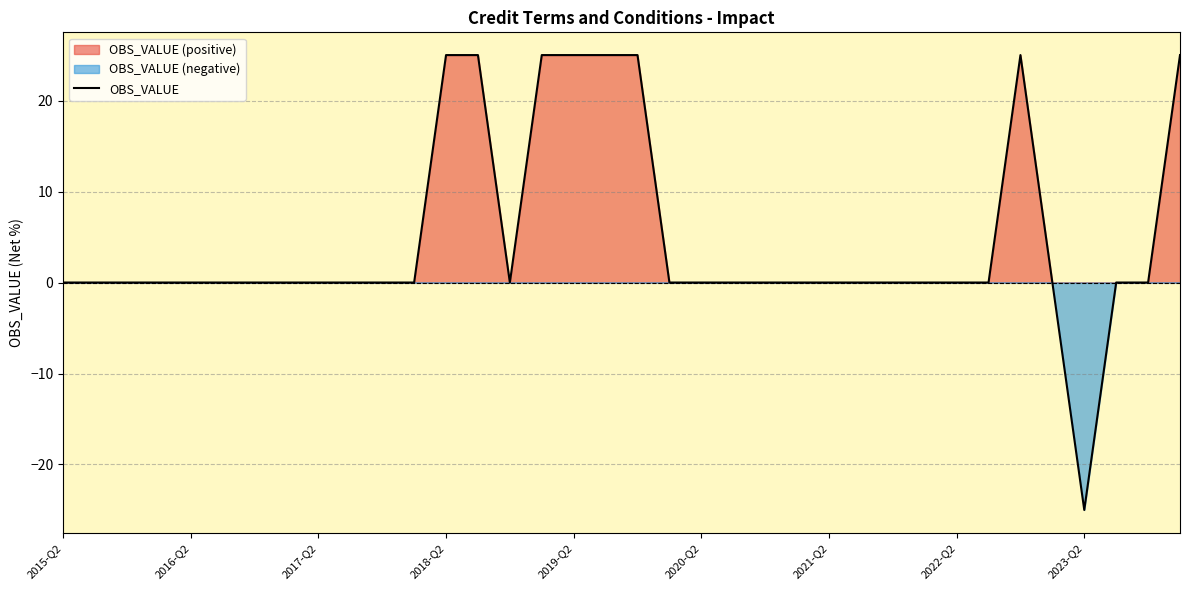

How many points are lower than both their immediate neighbors (excluding endpoints)?

2